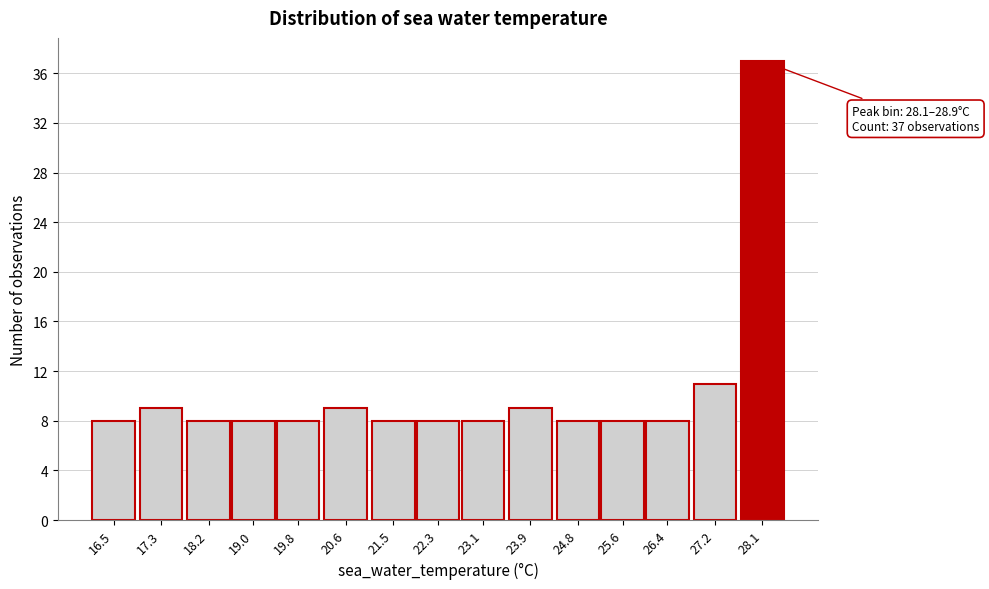

Reading right to left, extract all data points from this chart.

28.1=37	27.2=11	26.4=8	25.6=8	24.8=8	23.9=9	23.1=8	22.3=8	21.5=8	20.6=9	19.8=8	19.0=8	18.2=8	17.3=9	16.5=8